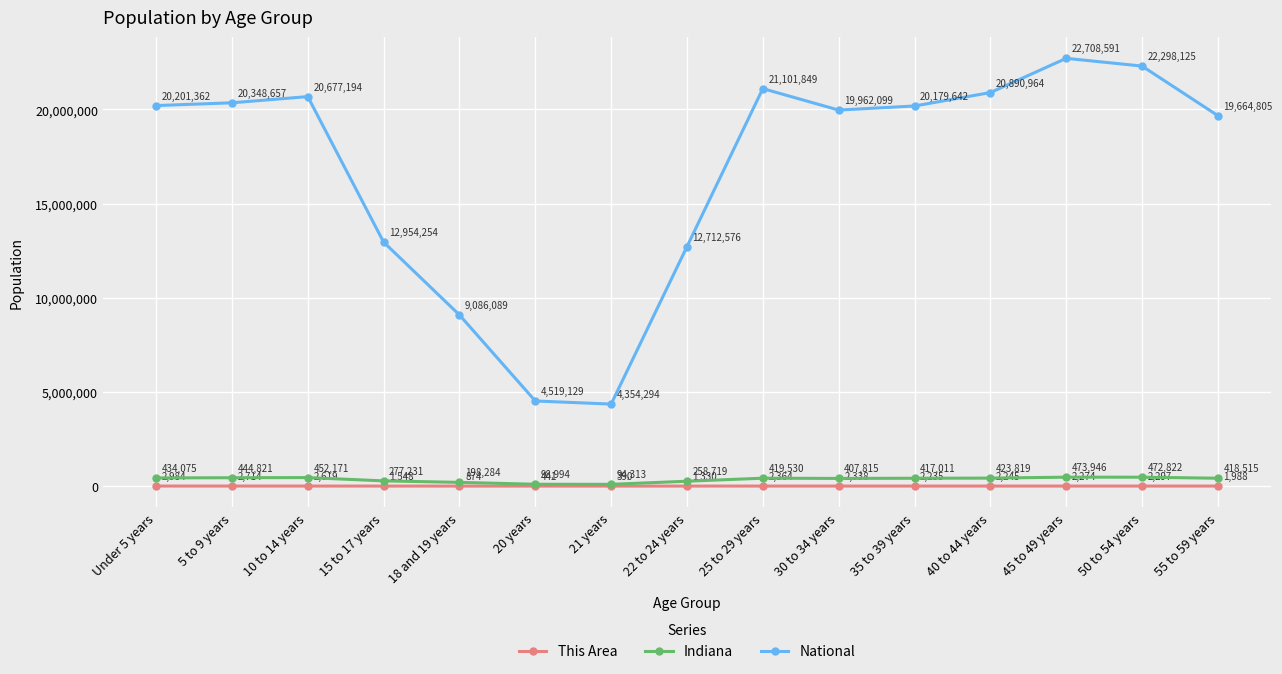

What is the difference between the National values at 30 to 34 years and 15 to 17 years?

7007845